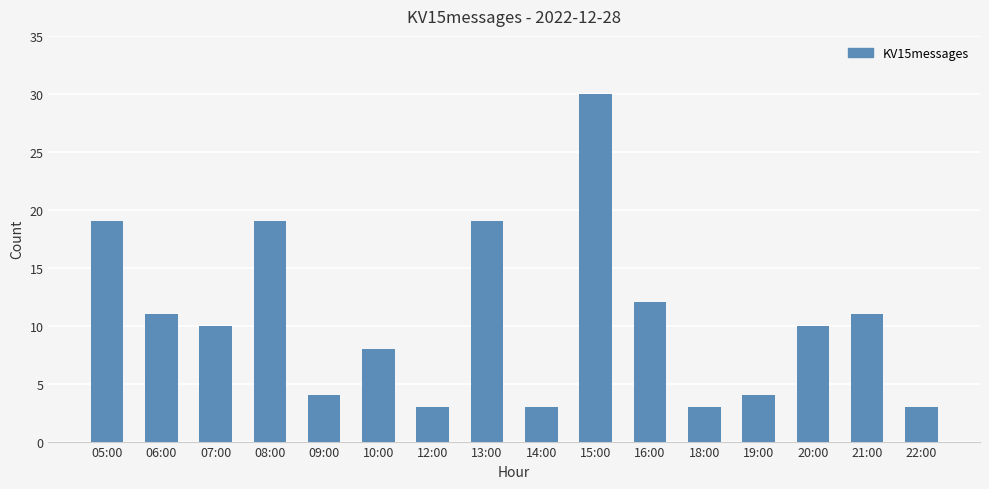

Between 09:00 and 22:00, which is larger?

09:00